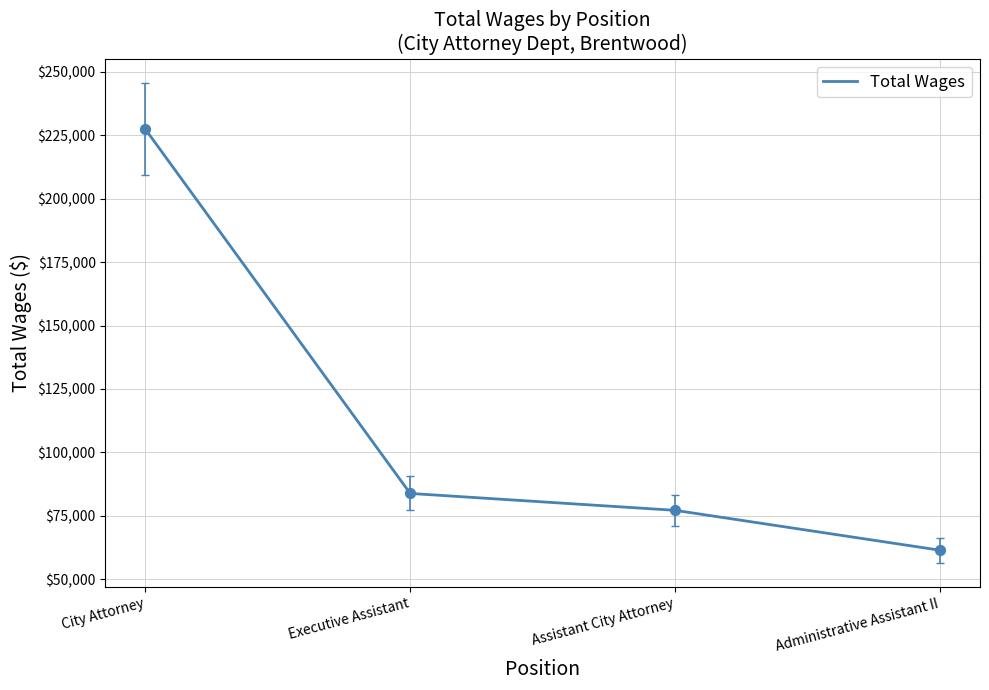

Which has a higher value, City Attorney or Administrative Assistant II?

City Attorney